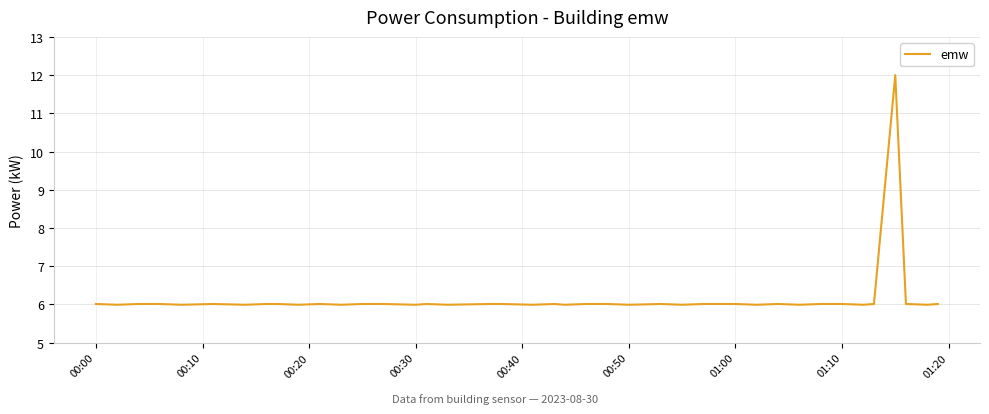

What is the greatest value displayed?

12.0